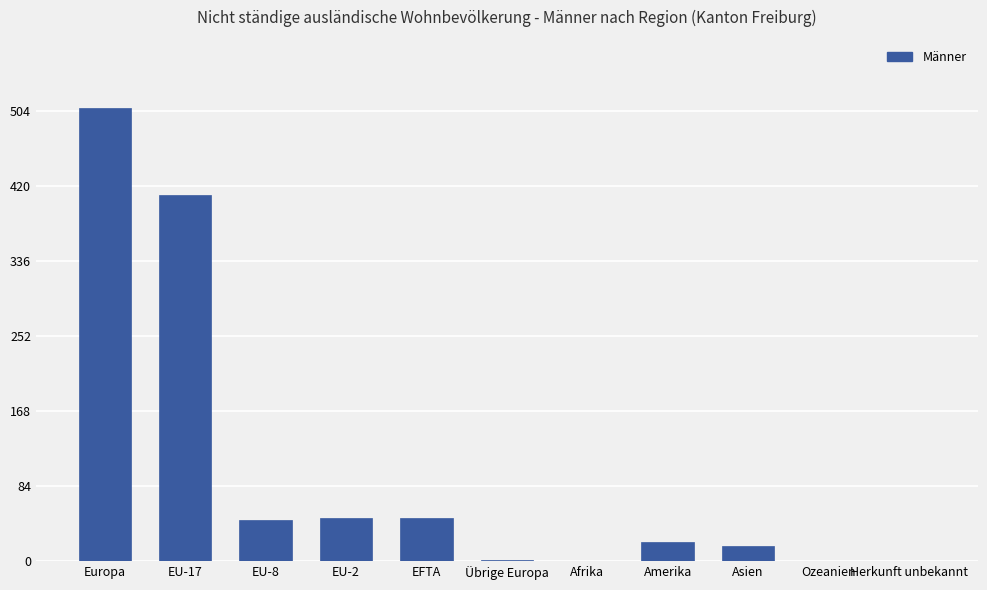

Which category has the highest value across all series?

Europa